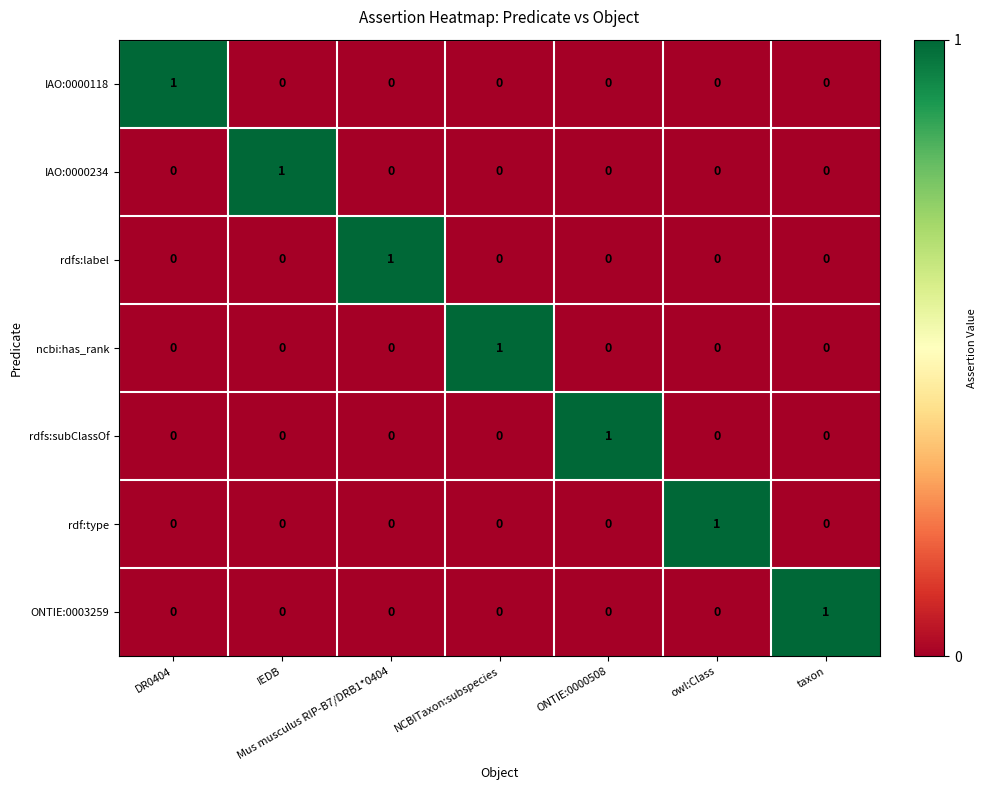

The ncbi:has_rank series shows 0 at IEDB. True or false?

True